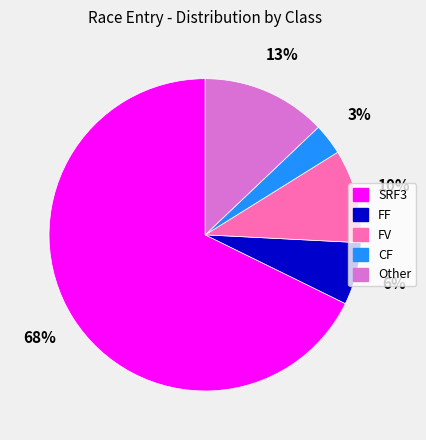

Rank the categories by value from highest to lowest.

SRF3, Other, FV, FF, CF